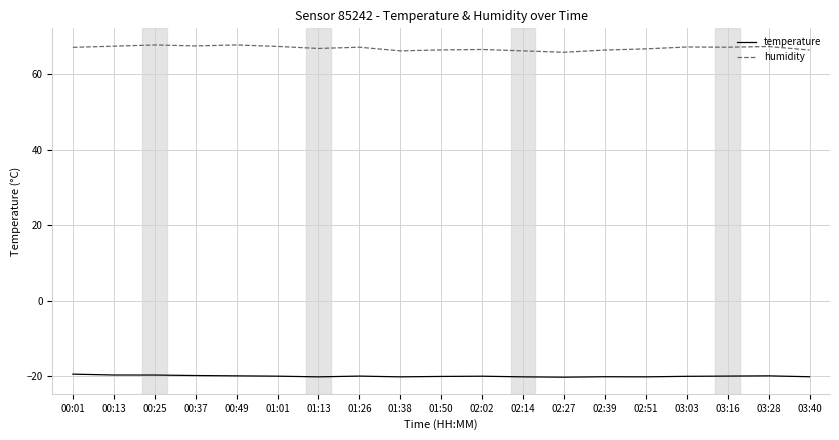

What position from the right is 03:40?

1